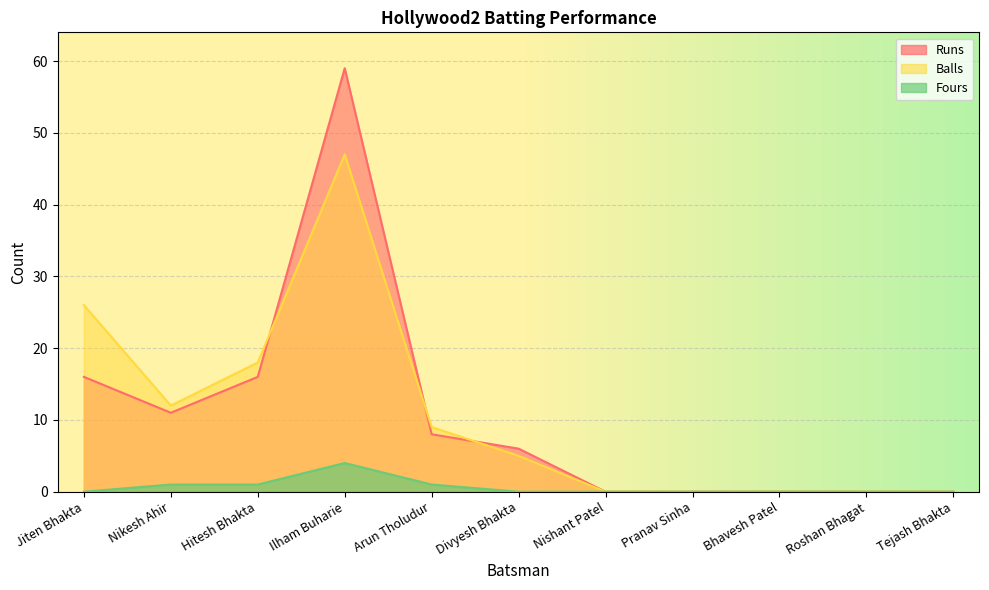

At how many categories does at least one series exceed 41?

1